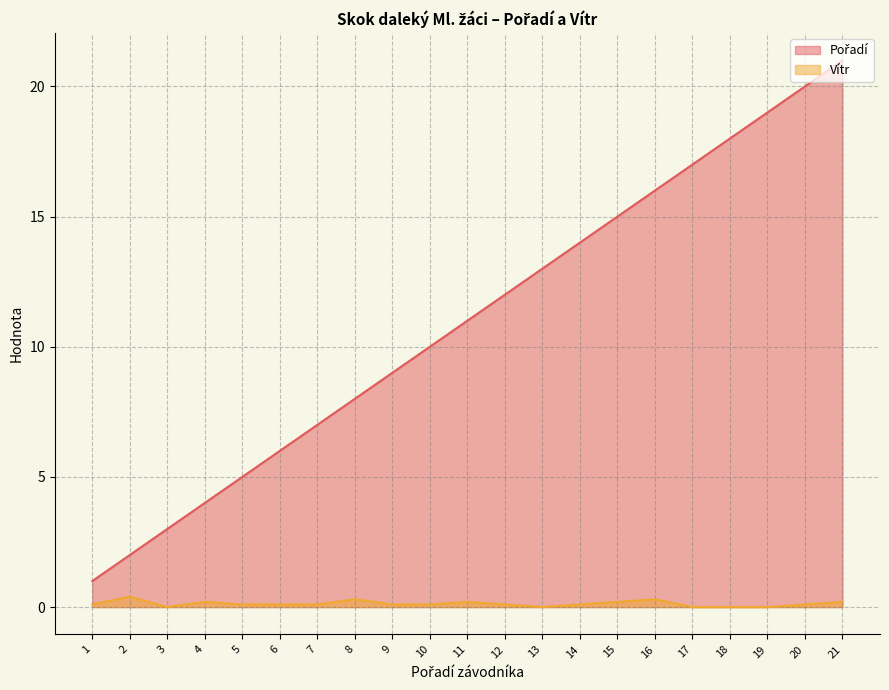

Which series has the largest total across all categories?

Pořadí